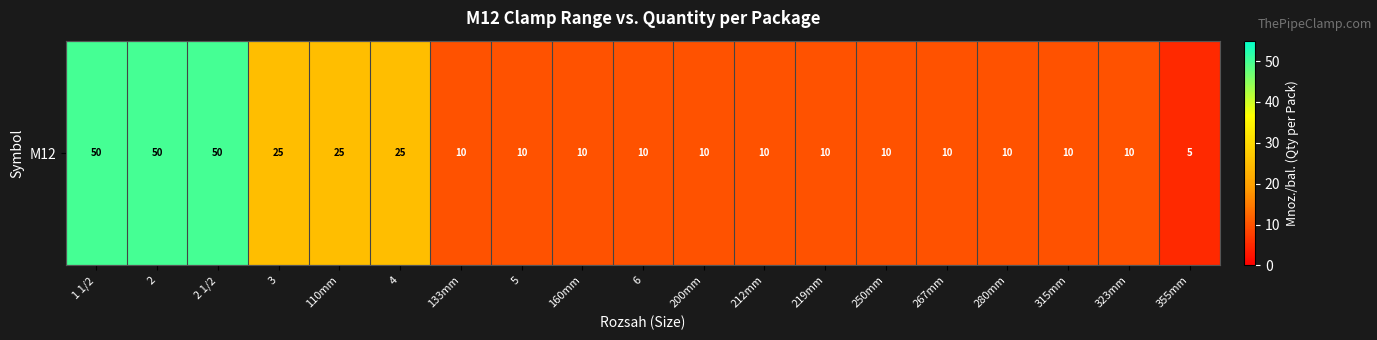

Which label corresponds to the smallest value in the chart?

355mm